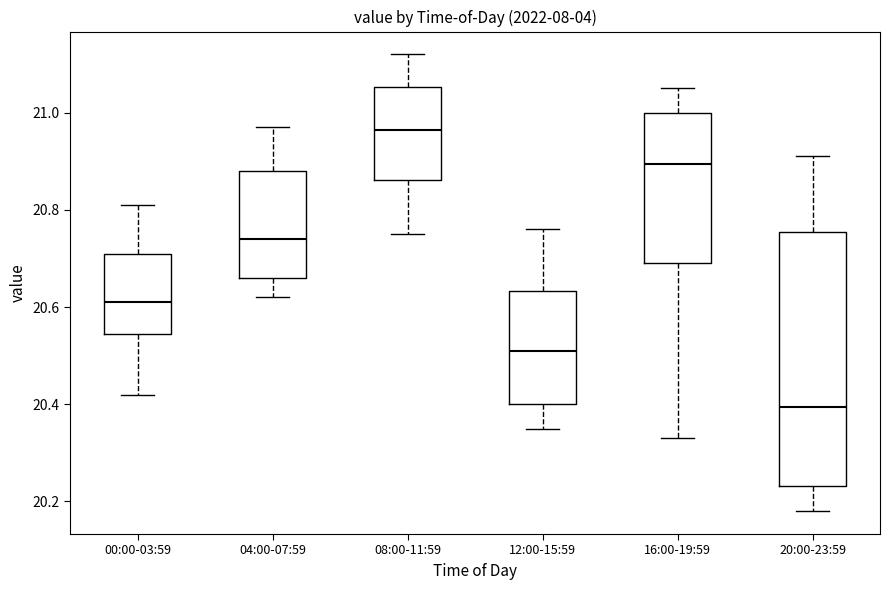

Reading left to right, read every box against the y-axis: the position of its median line, the range the box covers, and the ends of its whiskers. The values are not printed on the chart, so give them approximately, as read against the axis.

00:00-03:59: median 20.62, box 20.54 to 20.72, whiskers 20.42 to 20.82
04:00-07:59: median 20.74, box 20.66 to 20.88, whiskers 20.62 to 20.98
08:00-11:59: median 20.96, box 20.86 to 21.06, whiskers 20.76 to 21.12
12:00-15:59: median 20.52, box 20.40 to 20.64, whiskers 20.36 to 20.76
16:00-19:59: median 20.90, box 20.70 to 21.00, whiskers 20.34 to 21.06
20:00-23:59: median 20.40, box 20.24 to 20.76, whiskers 20.18 to 20.92